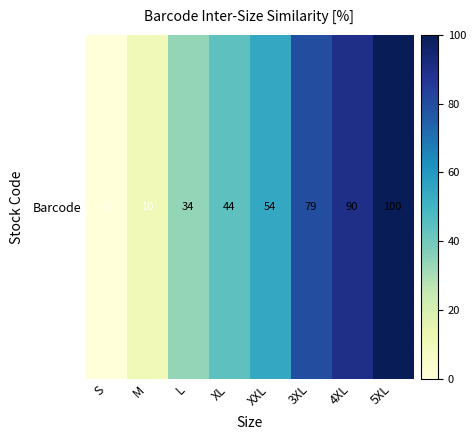

Where does the data first go above 54?

XXL